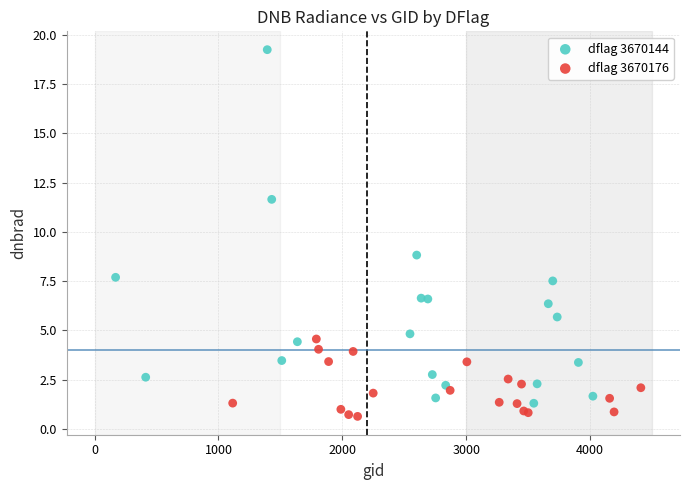

Which series reaches the minimum Y coordinate?

dflag 3670176